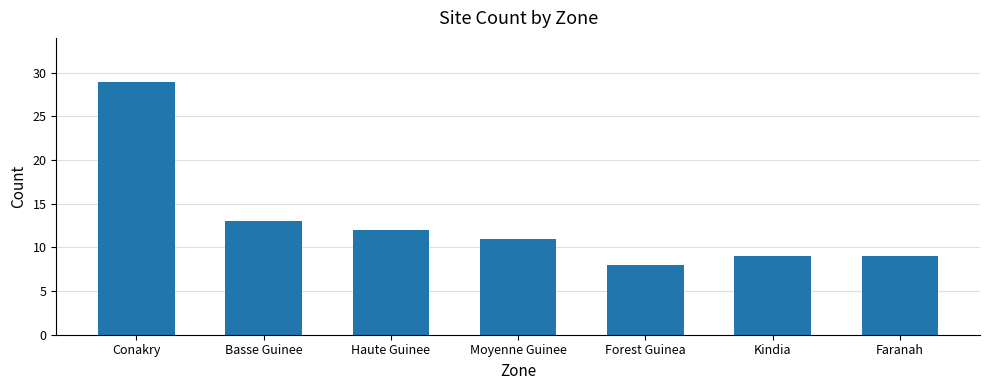

What position from the right is Basse Guinee?

6